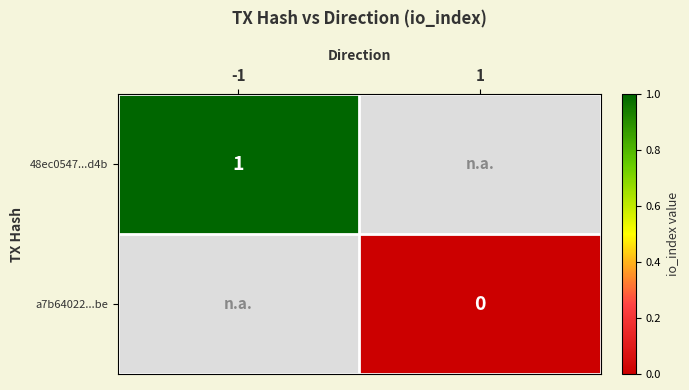

The value of 48ec0547...d4b at -1 is 2. True or false?

False